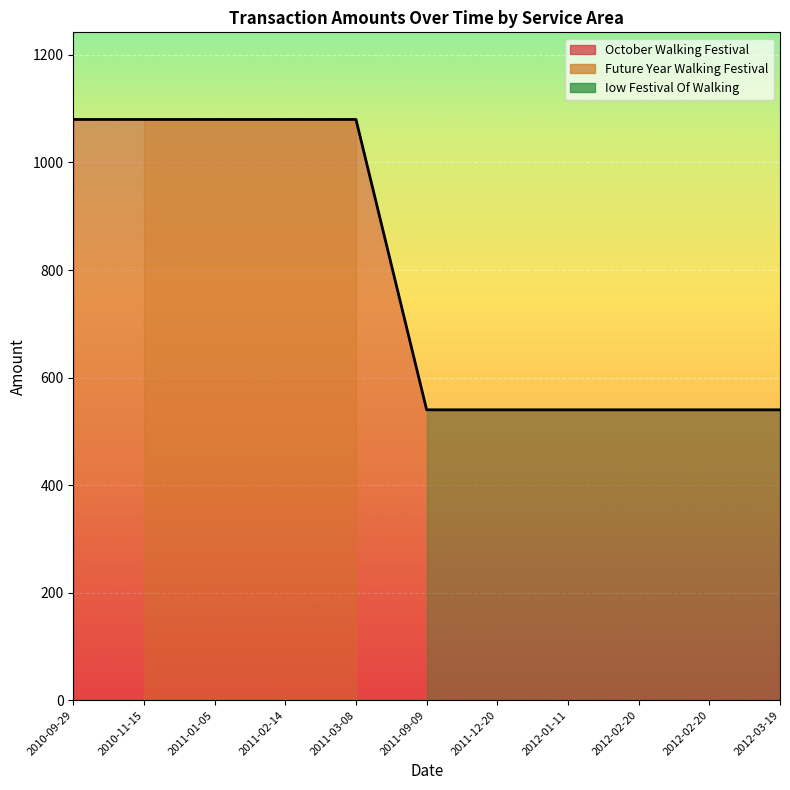

Does the chart display data point markers on the line(s)?

No